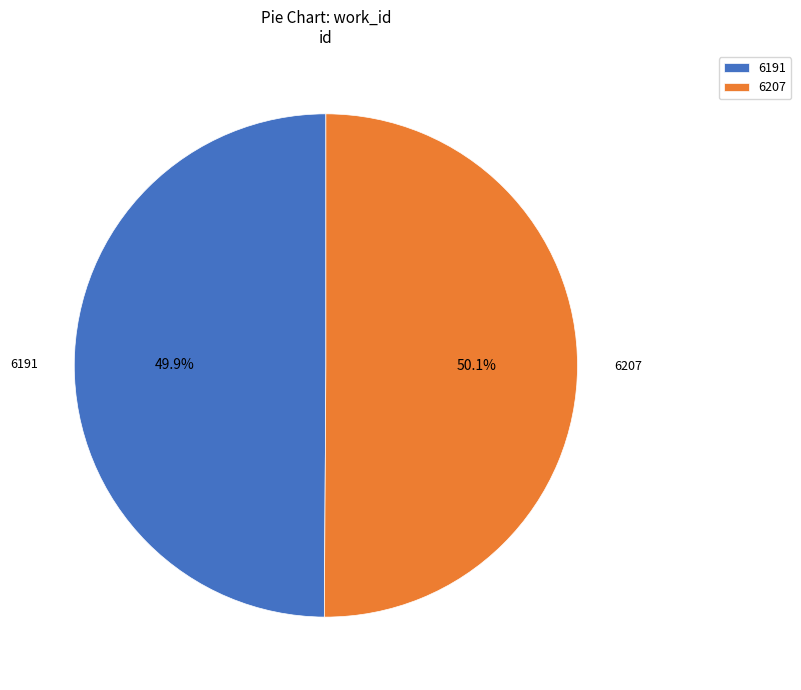

To the nearest percent, what percentage of the pie is 6207?

50%